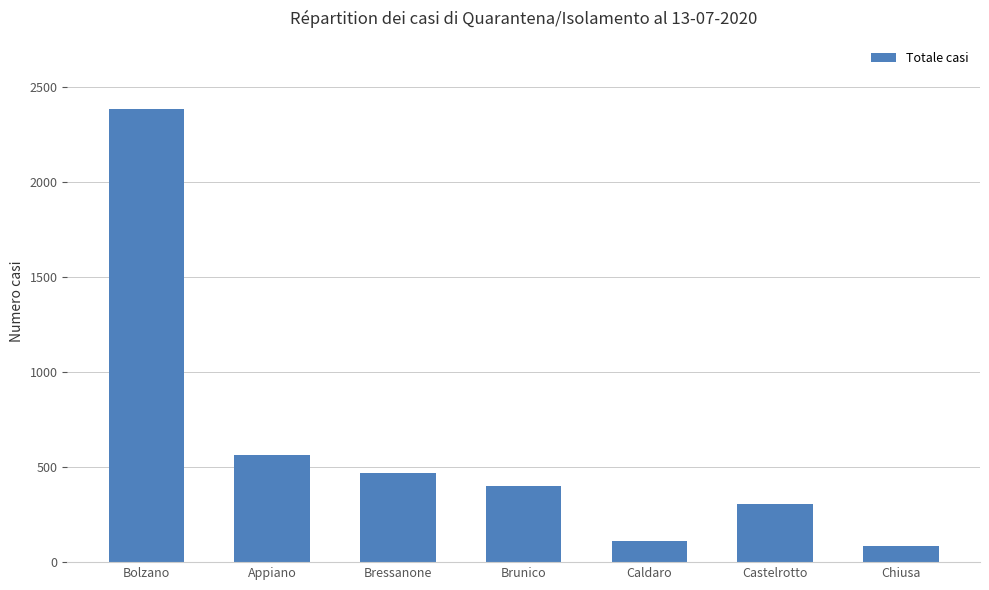

Reading left to right, transcribe all the data shown in this chart.

Bolzano=2384	Appiano=563	Bressanone=467	Brunico=399	Caldaro=110	Castelrotto=307	Chiusa=84